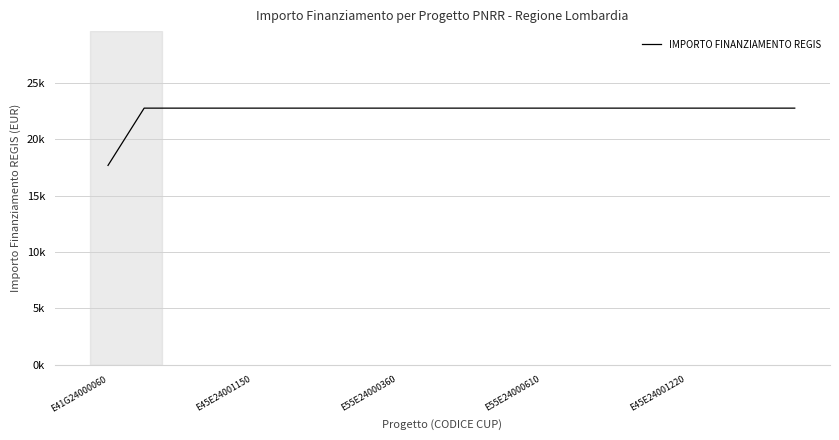

At which label is the value closest to 20212?

E41G24000060